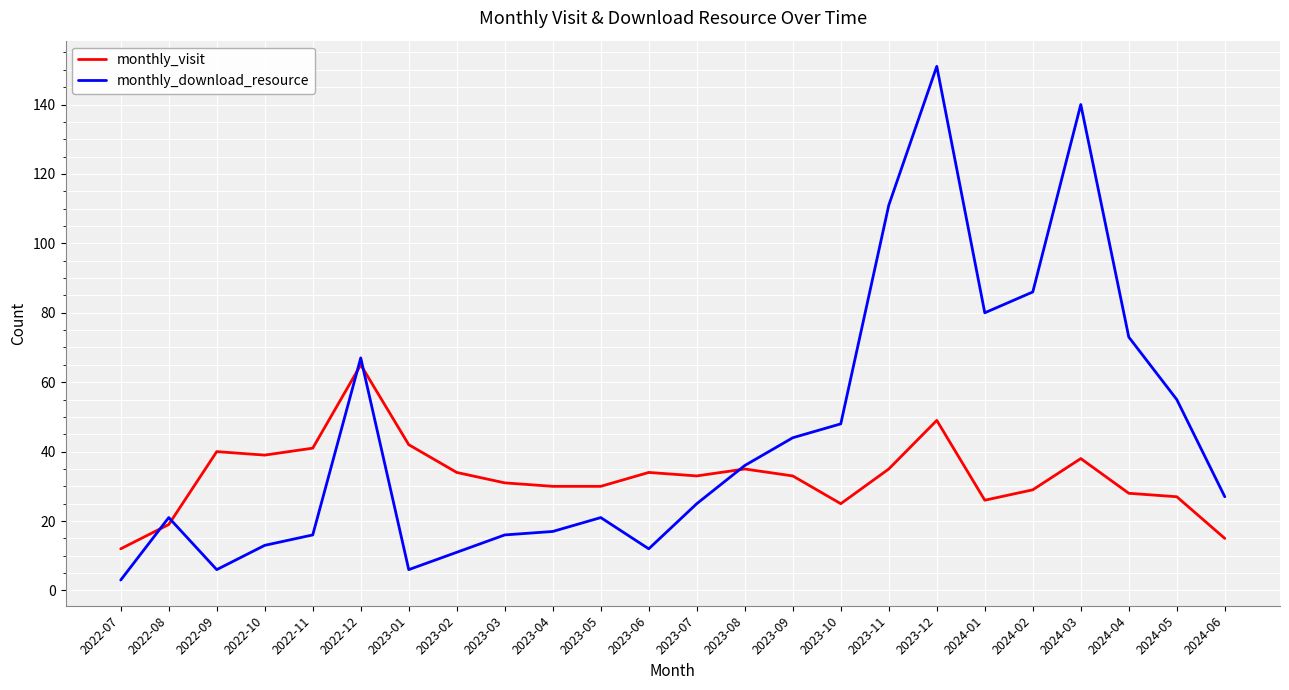

Is it true that monthly_visit equals 28 at 2023-01?

False